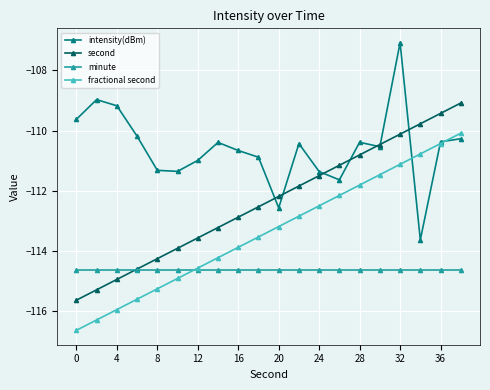

Rank the series by their average value, from lowest to highest.

minute, fractional second, second, intensity(dBm)